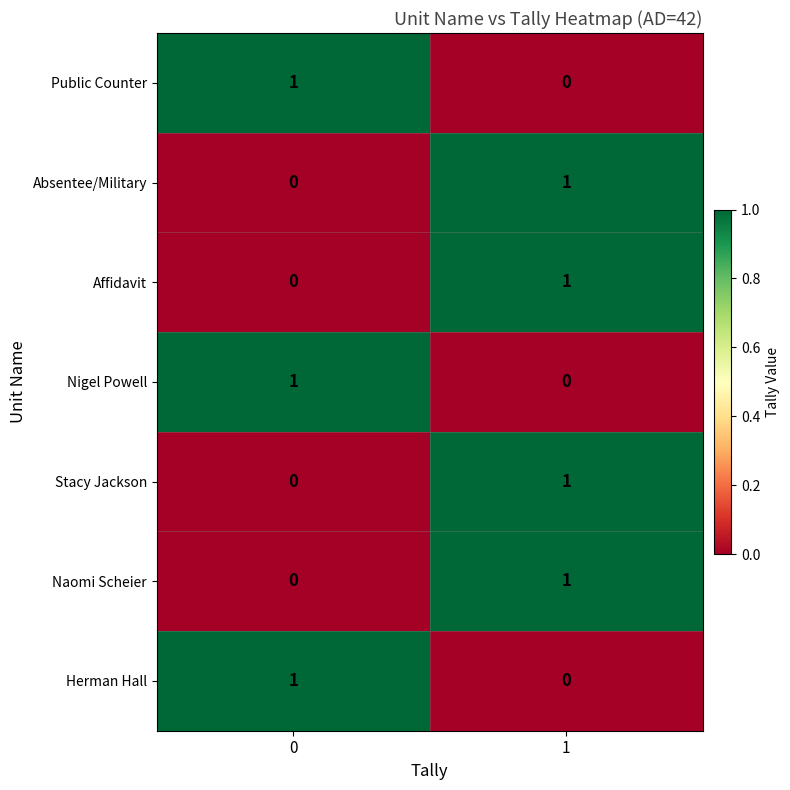

At how many categories does at least one series exceed 0?

2